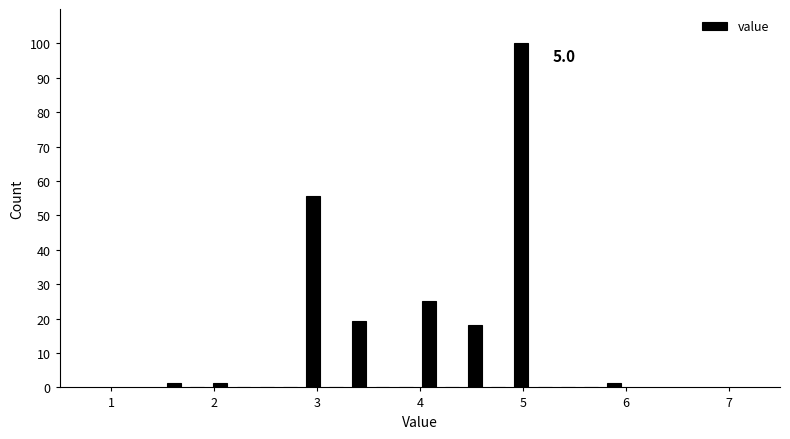

Read against the x-axis, roughly where is the centre of the tallest bar?

5.0